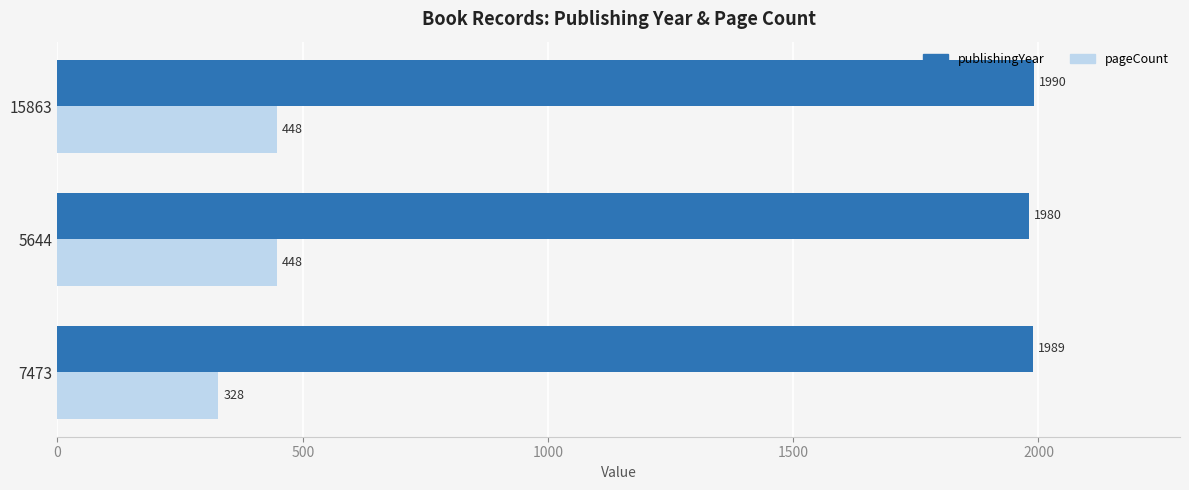

Rank the series by their average value, from lowest to highest.

pageCount, publishingYear